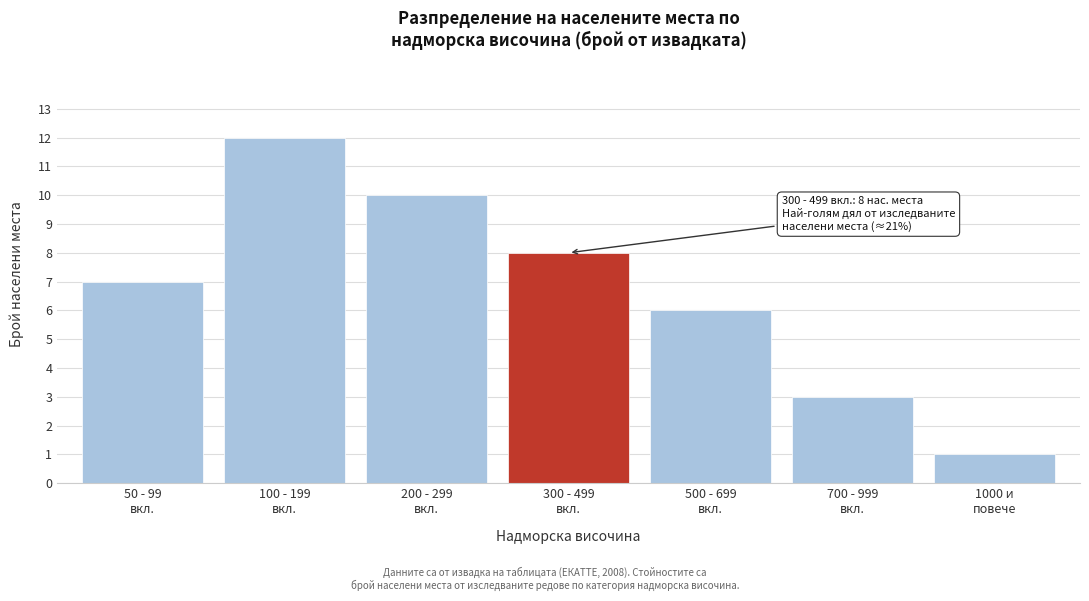

Reading left to right, transcribe all the data shown in this chart.

7	12	10	8	6	3	1